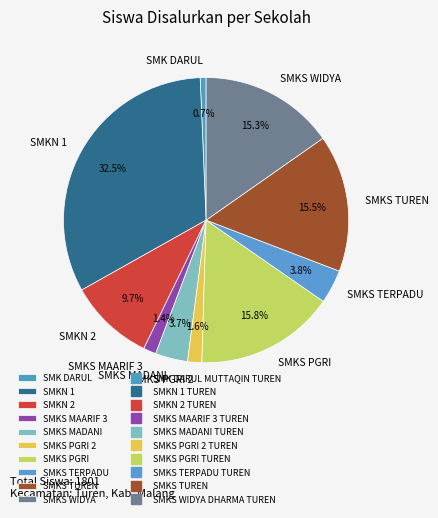

What is the total percentage of SMKS MADANI and SMKS TUREN?

19.2%